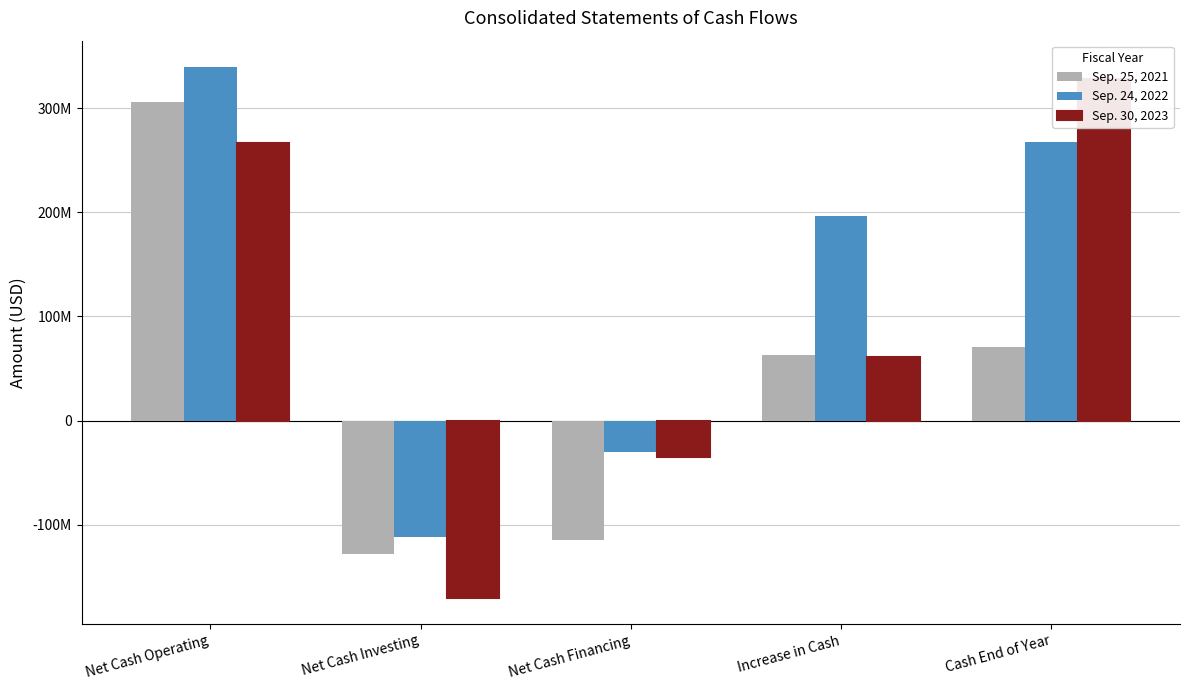

Rank the categories by Sep. 30, 2023 value from lowest to highest.

Net Cash Investing, Net Cash Financing, Increase in Cash, Net Cash Operating, Cash End of Year